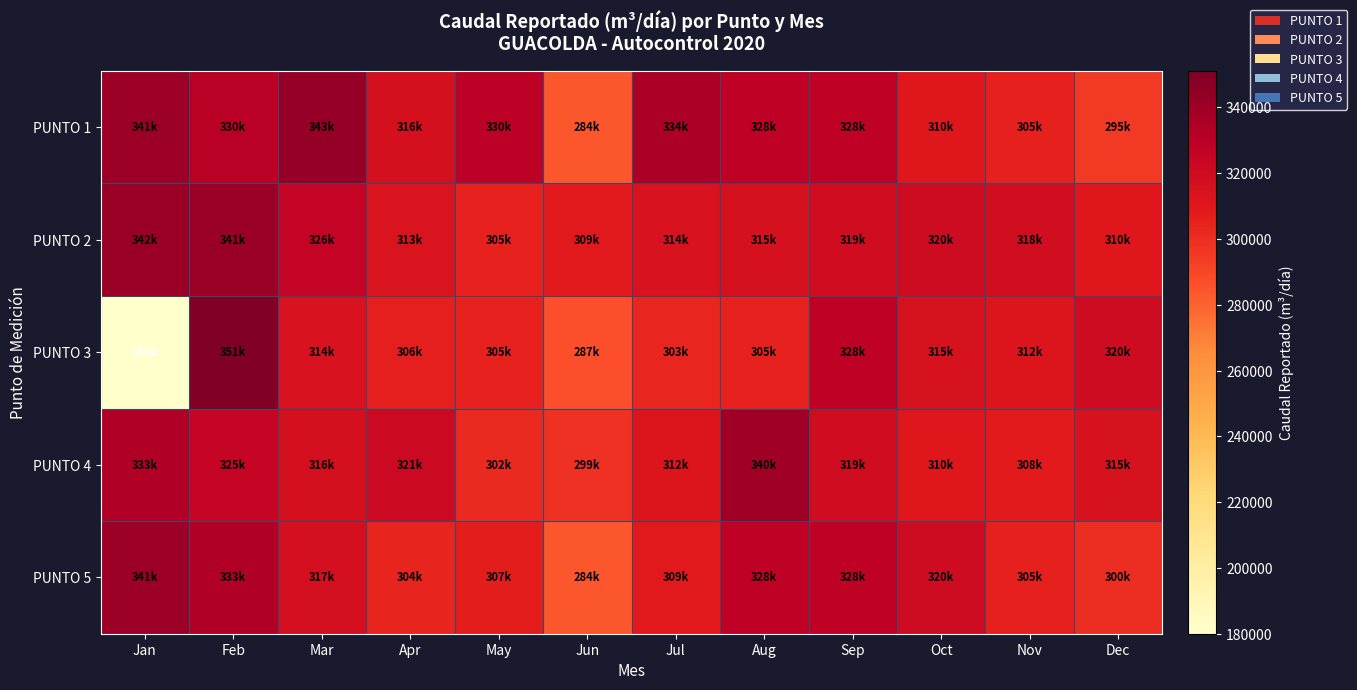

Reading right to left, transcribe all the data shown in this chart.

PUNTO 1: Dec=295000	Nov=305000	Oct=310000	Sep=327864	Aug=327751	Jul=334464	Jun=284112	May=329640	Apr=316080	Mar=342624	Feb=329856	Jan=340512
PUNTO 2: Dec=310000	Nov=318000	Oct=320000	Sep=318792	Aug=315498	Jul=313704	Jun=308688	May=304536	Apr=312816	Mar=326088	Feb=341328	Jan=341616
PUNTO 3: Dec=320000	Nov=312000	Oct=315000	Sep=327864	Aug=304753	Jul=303072	Jun=286848	May=304536	Apr=306192	Mar=313776	Feb=351120	Jan=180000
PUNTO 4: Dec=315000	Nov=308000	Oct=310000	Sep=318792	Aug=339538	Jul=311702	Jun=298536	May=301872	Apr=321360	Mar=316080	Feb=325008	Jan=333120
PUNTO 5: Dec=300000	Nov=305000	Oct=320000	Sep=327864	Aug=327751	Jul=308880	Jun=284112	May=307368	Apr=303912	Mar=316560	Feb=333120	Jan=340512